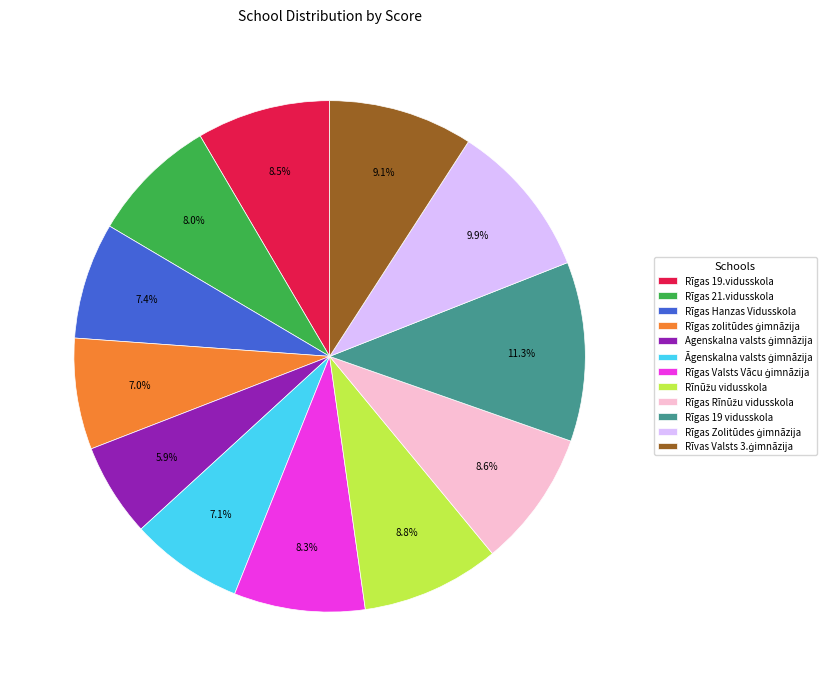

What is the largest slice in the pie chart?

Rīgas 19 vidusskola